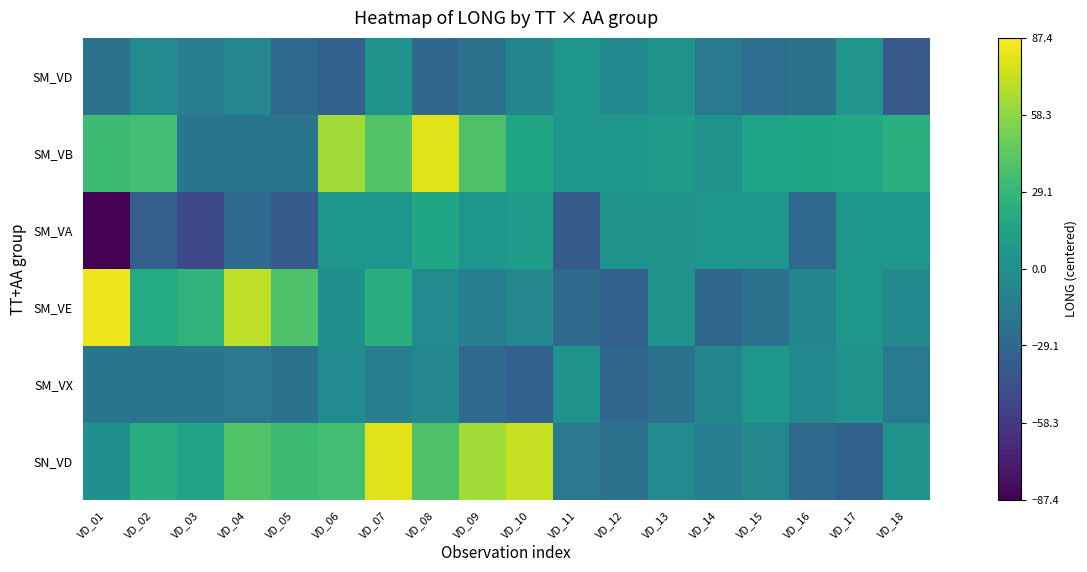

Which series changed the most between VD_03 and VD_04?

SM_VE